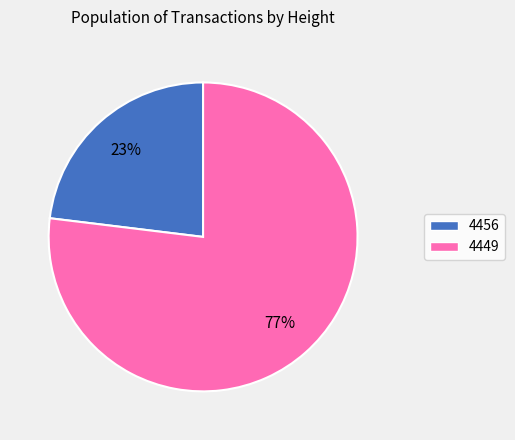

What percentage is the 4449 slice, to the nearest percent?

77%